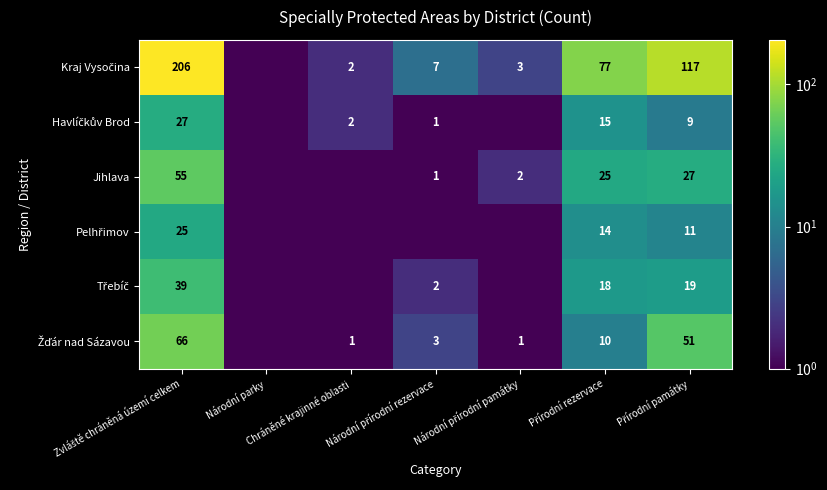

Where does the Žďár nad Sázavou series first go above 3?

Zvláště chráněná území celkem